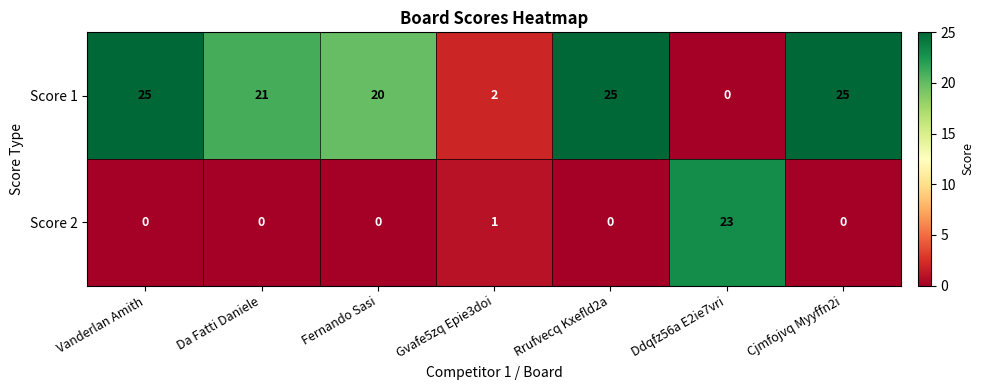

What is the greatest value displayed?

25